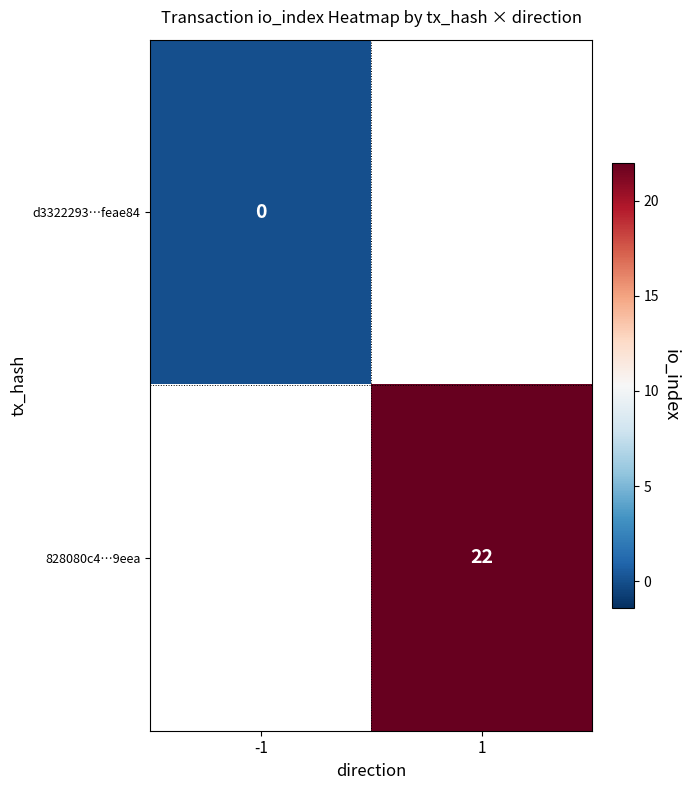

How many data points does each series have?

2